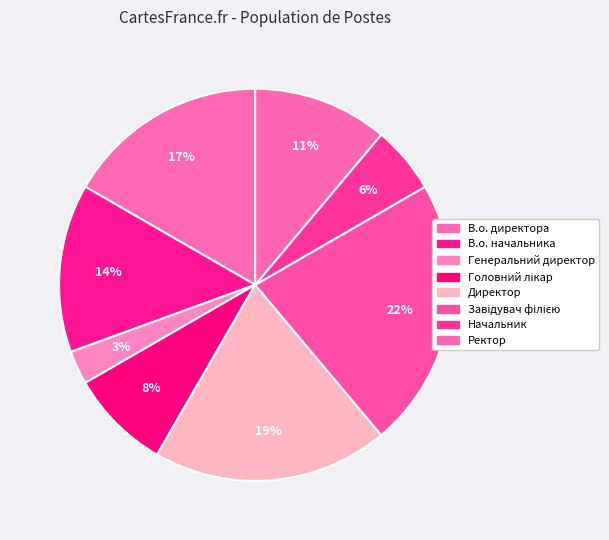

What percentage do Завідувач філією and Головний лікар together represent?

30.6%